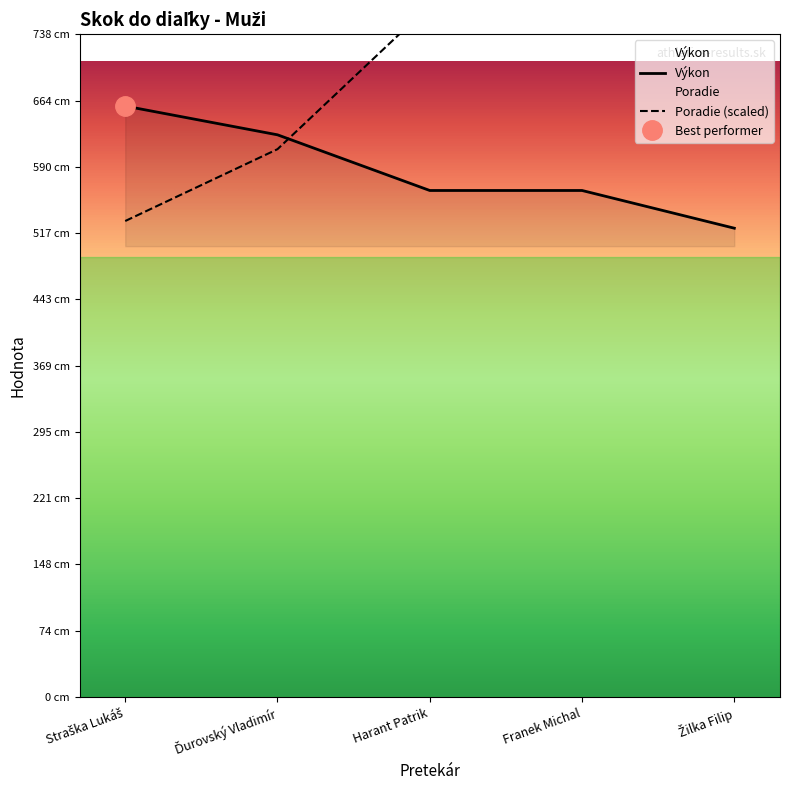

What is the sum of the Výkon values at Straška Lukáš and Franek Michal?

1222